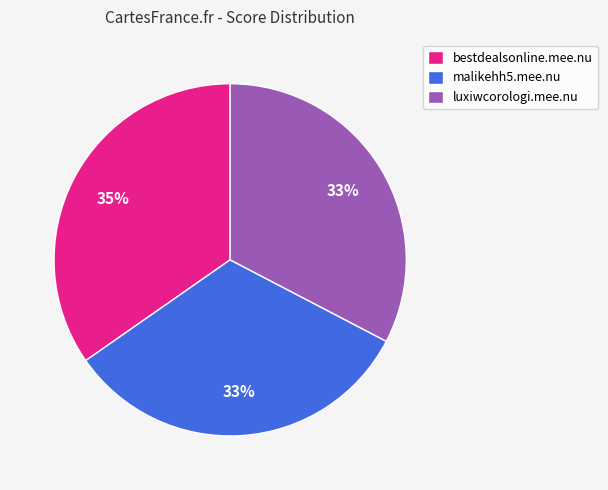

What percentage is the bestdealsonline.mee.nu slice, to the nearest percent?

35%